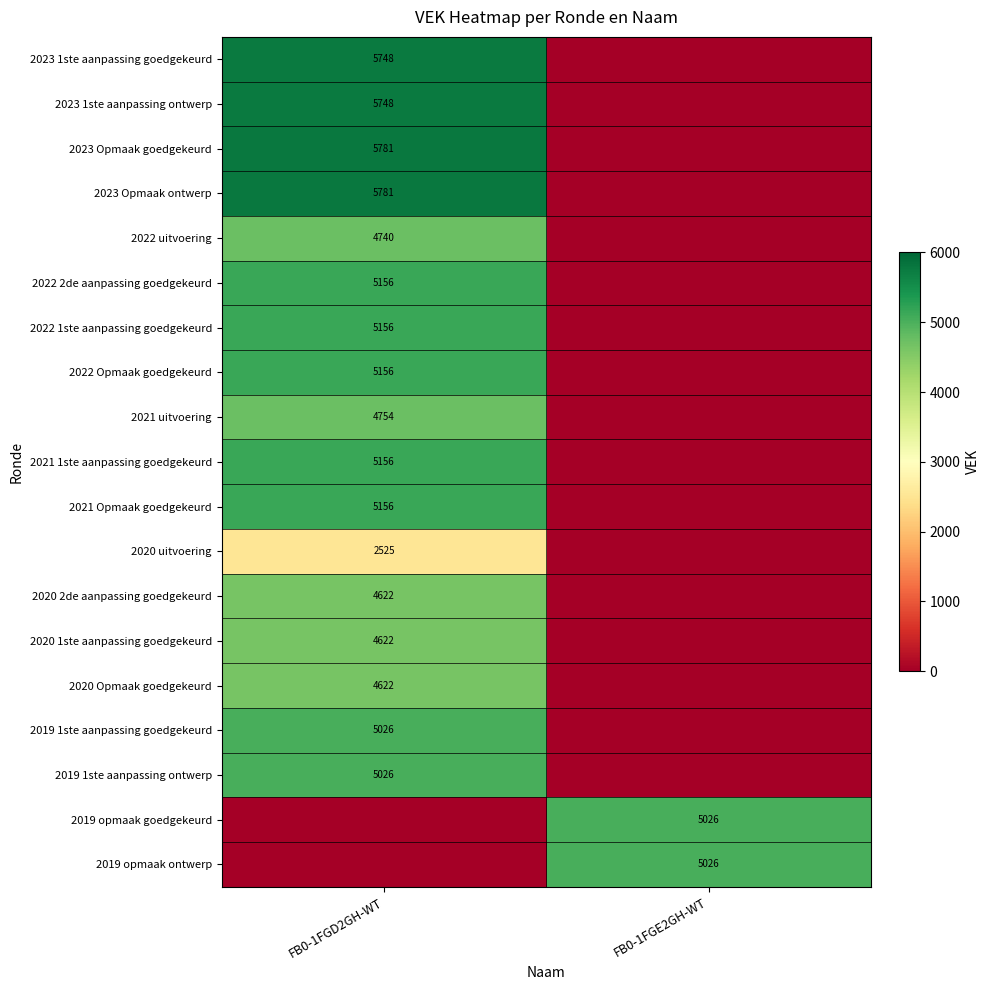

True or false: 2019 1ste aanpassing goedgekeurd has a value of 7475 at FB0-1FGD2GH-WT.

False